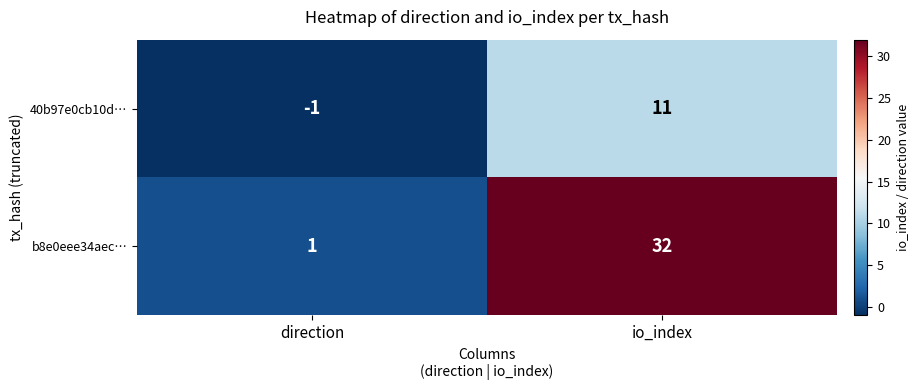

The value of b8e0eee34aec… at io_index is 32. True or false?

True